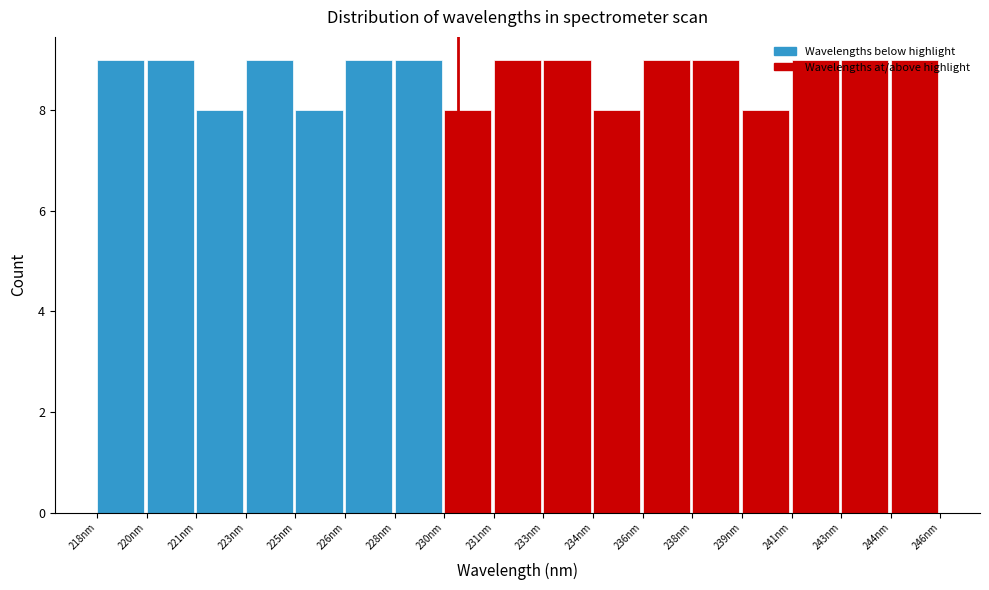

Is it true that the value at 221nm is 8?

True